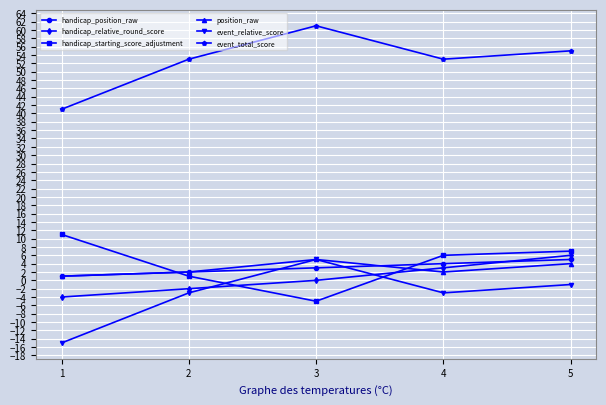

What is the sum of all handicap_position_raw values?

15